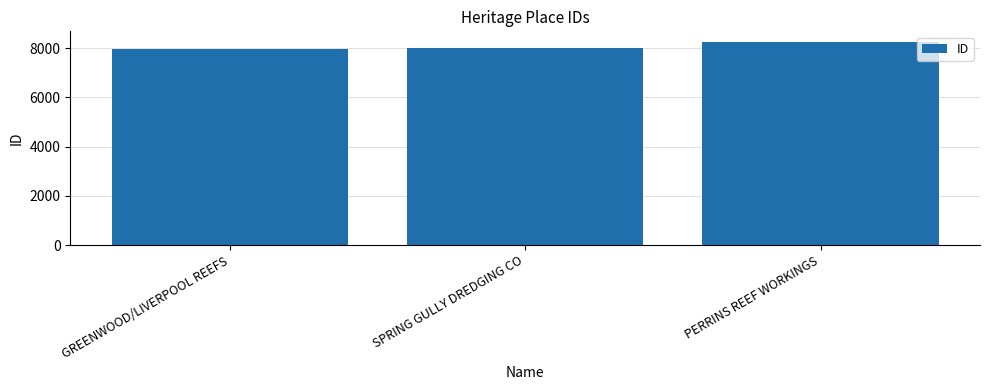

What position from the left is GREENWOOD/LIVERPOOL REEFS?

1